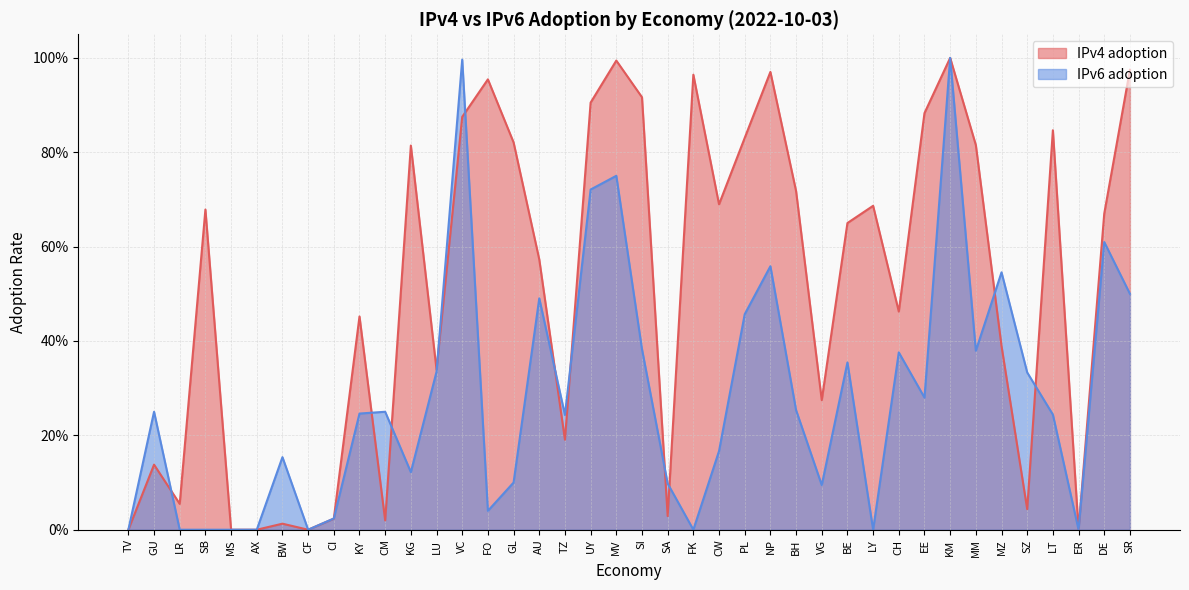

Which category has the highest value in the IPv4 adoption series?

KM